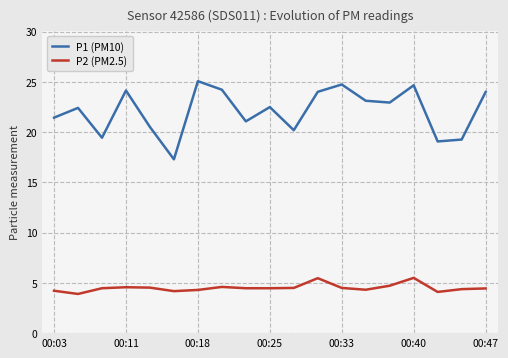

Which series has the largest total across all categories?

P1 (PM10)